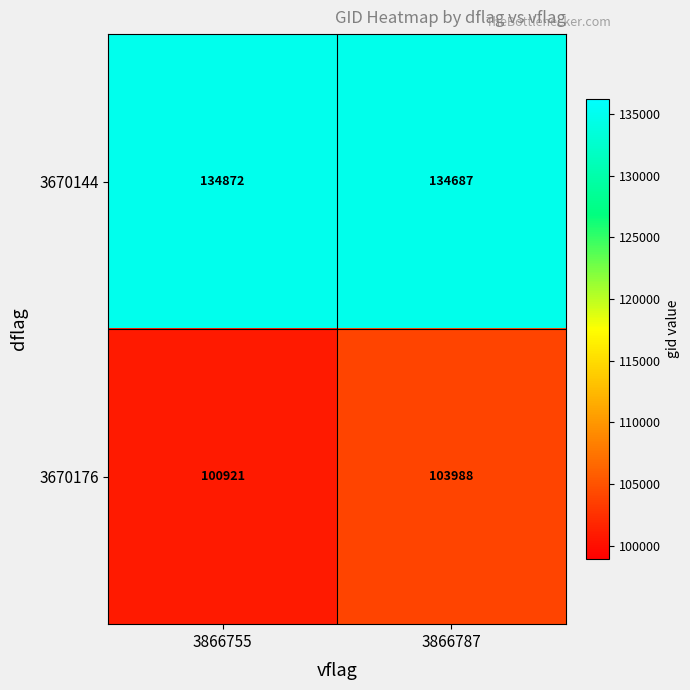

Is the value of 3670144 at 3866787 greater than the value of 3670176 at 3866787?

Yes